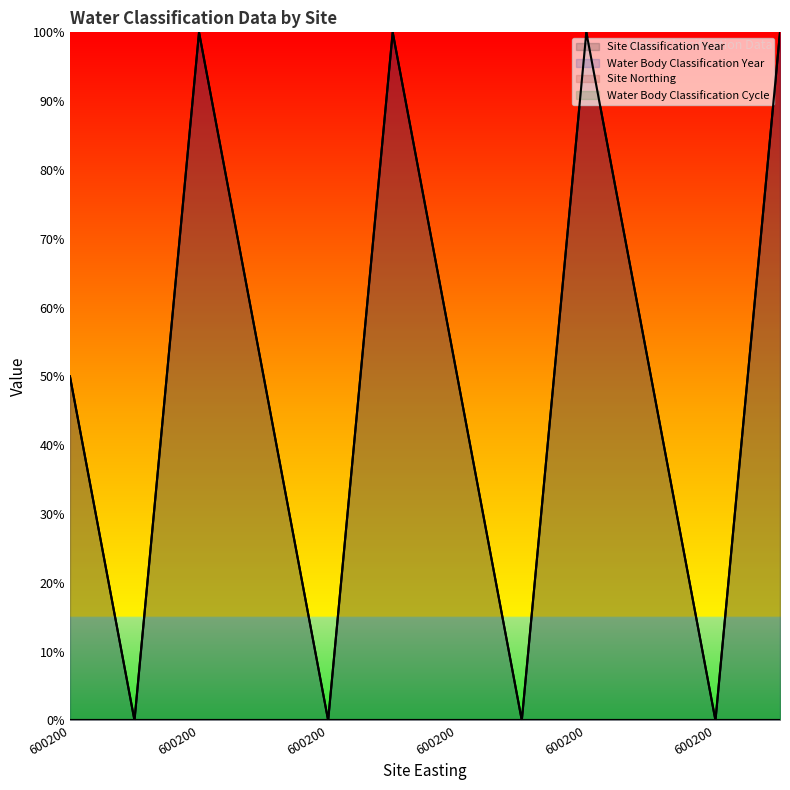

What is the sum of all Water Body Classification Year values?

6.0